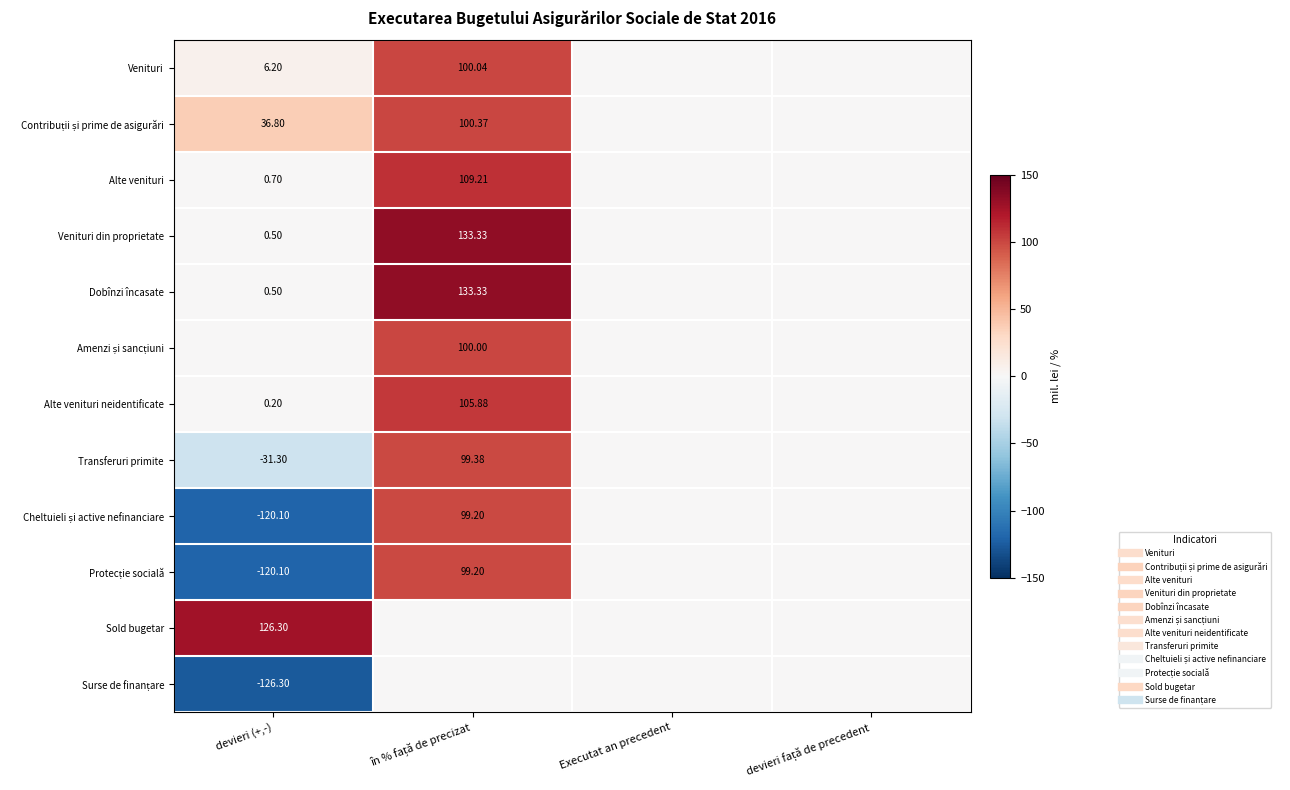

The value of Cheltuieli și active nefinanciare at devieri față de precedent is 0.0. True or false?

True